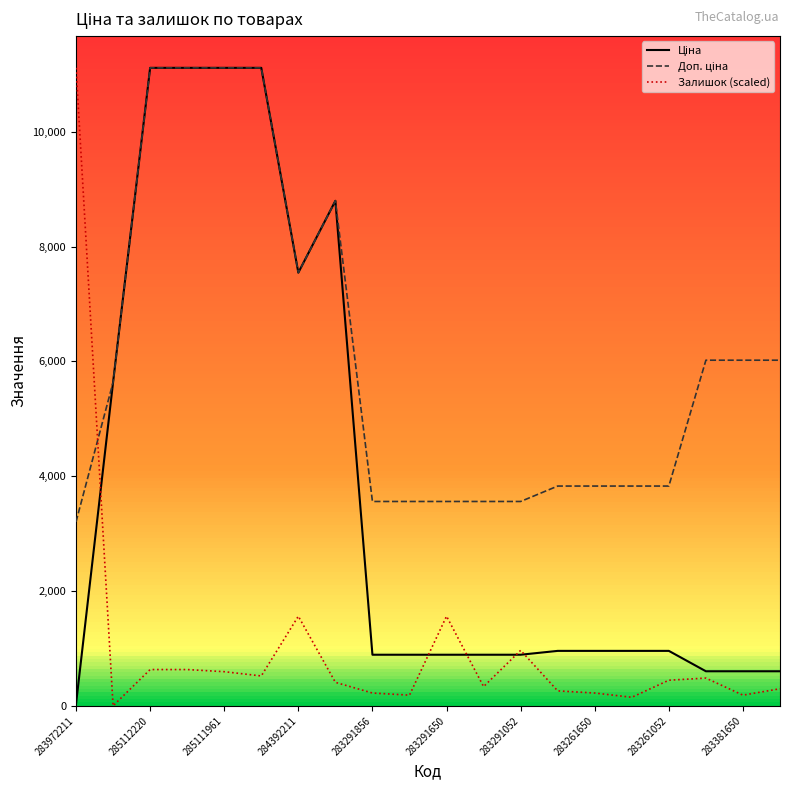

Reading left to right, transcribe all the data shown in this chart.

Ціна: 32.0	5636.0	11113.6	11113.6	11113.6	11113.6	7545.9	8797.6	889.9	889.9	889.9	889.9	889.9	957.1	957.1	957.1	957.1	602.1	602.1	602.1
Доп. ціна: 3205.0	5636.0	11113.6	11113.6	11113.6	11113.6	7545.9	8797.6	3559.7	3559.7	3559.7	3559.7	3559.7	3828.4	3828.4	3828.4	3828.4	6020.8	6020.8	6020.8
Залишок (scaled): 11113.6	0.0	631.9	631.9	594.7	520.4	1561.1	408.9	223.0	185.8	1561.1	334.5	966.4	260.2	223.0	148.7	446.0	483.2	185.8	297.4